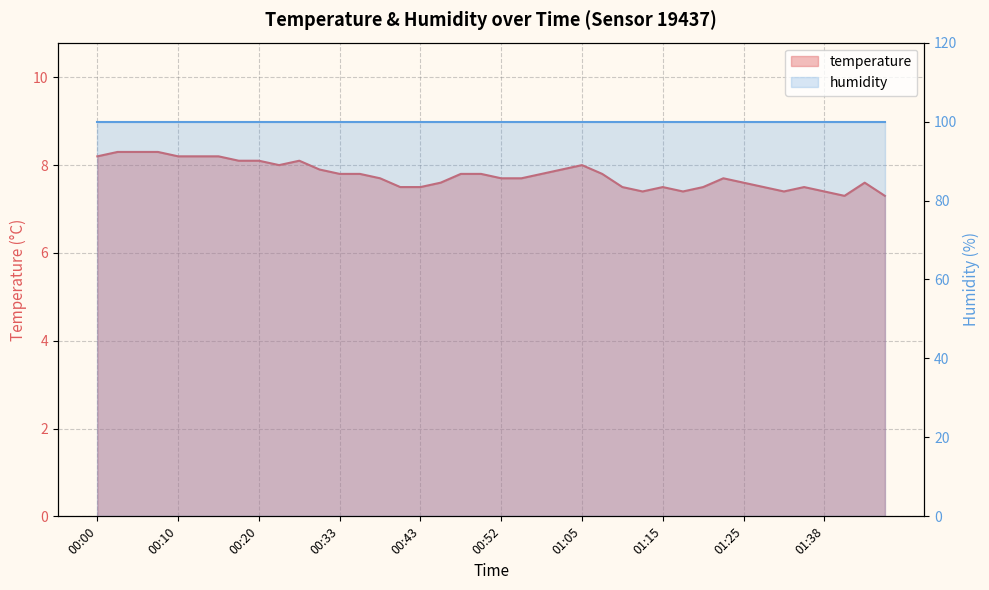

What is the ratio of the value at 01:38 to the value at 00:05?

0.9